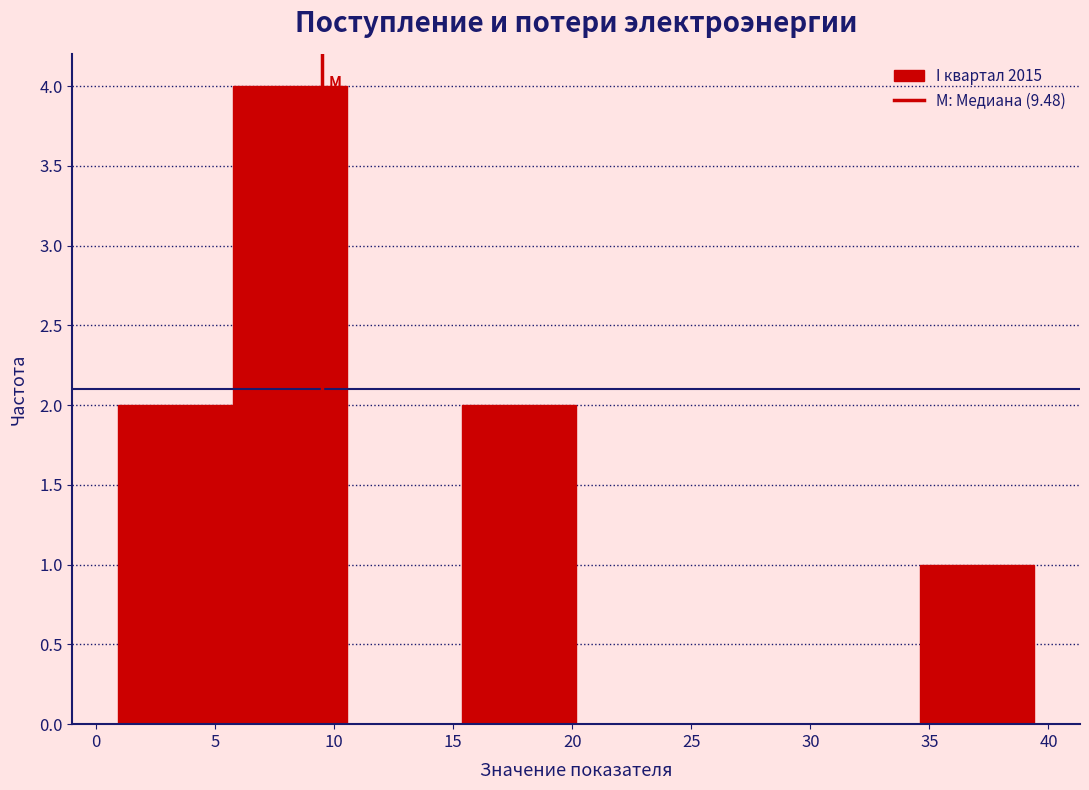

Reading left to right, list every bar in this chart as the range it spans on the x-axis followed by its height. Neither the bar edges nor the heights are printed on the chart, so give them approximately, as read against the axes.

1.0 to 5.5: 2
5.5 to 10.5: 4
10.5 to 15.5: 0
15.5 to 20.0: 2
20.0 to 25.0: 0
25.0 to 30.0: 0
30.0 to 34.5: 0
34.5 to 39.5: 1